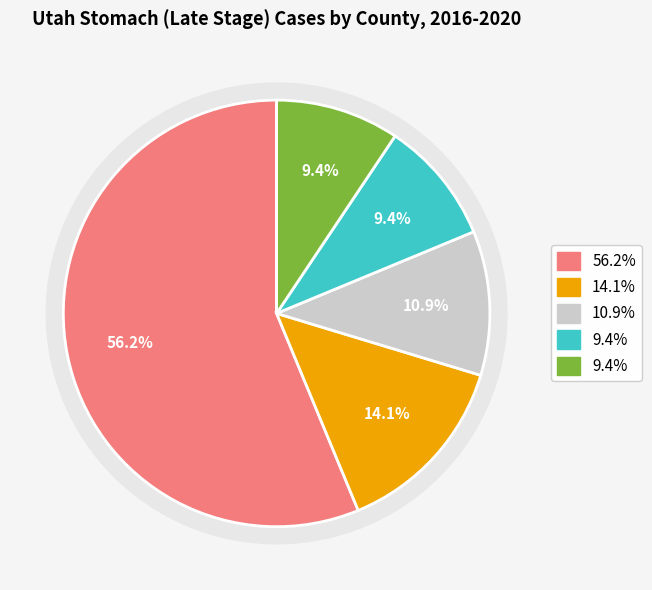

Does Weber County account for over 50% of the chart?

No